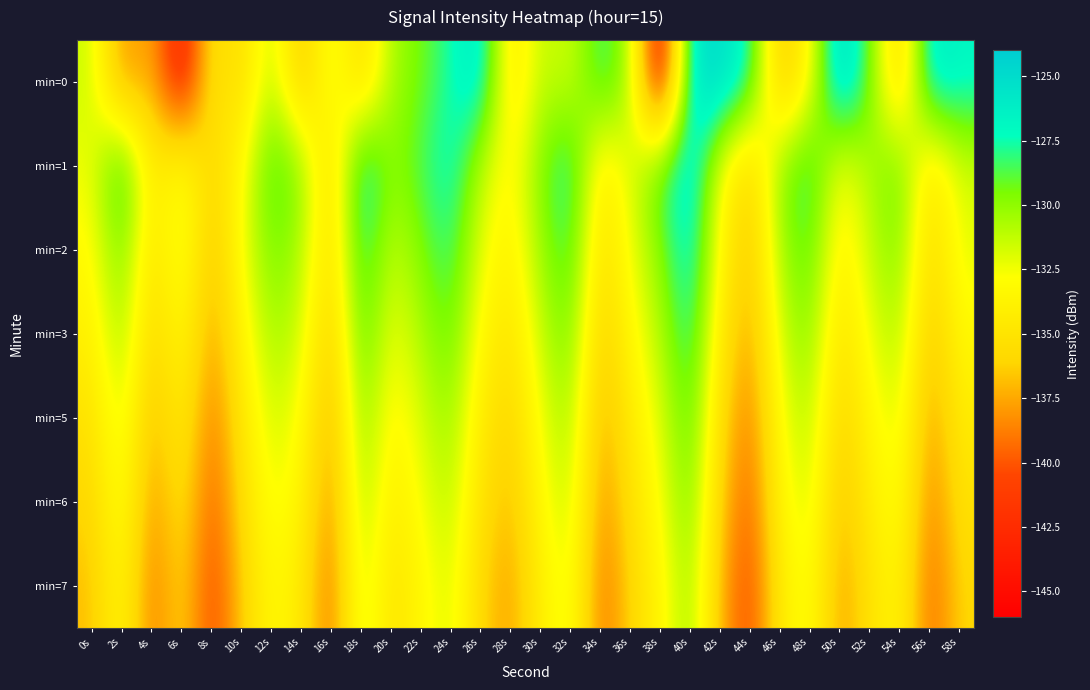

Which series has the widest spread of values?

min=0